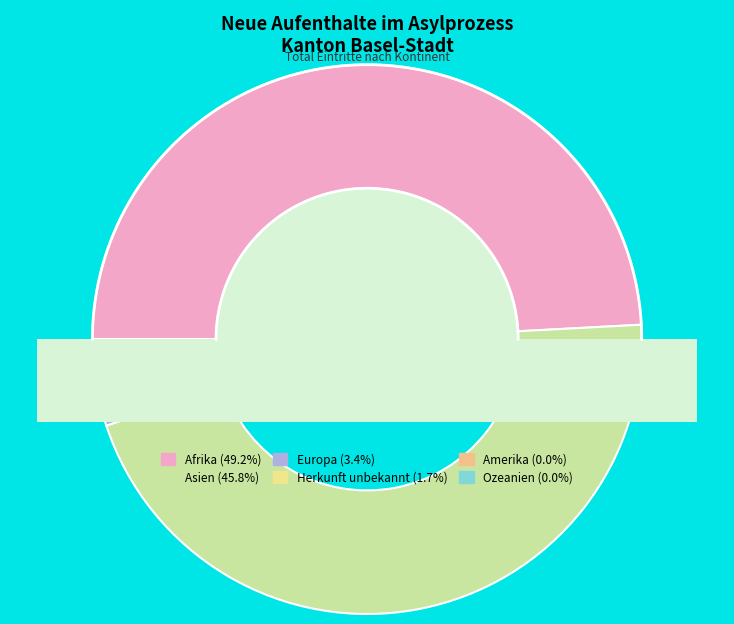

What is the change in value from Asien to Herkunft unbekannt?

-26